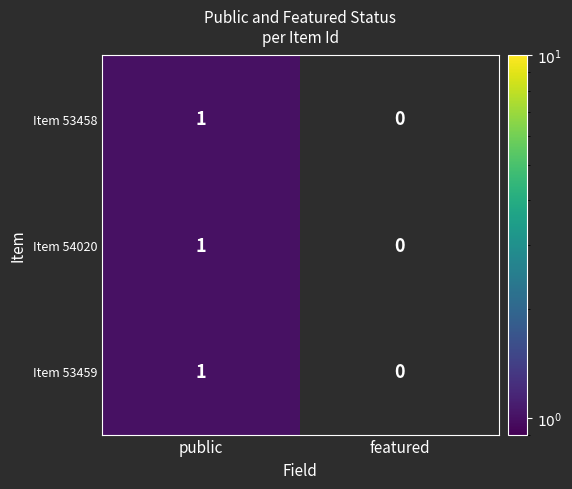

Which category has the lowest value in the Item 53459 series?

featured